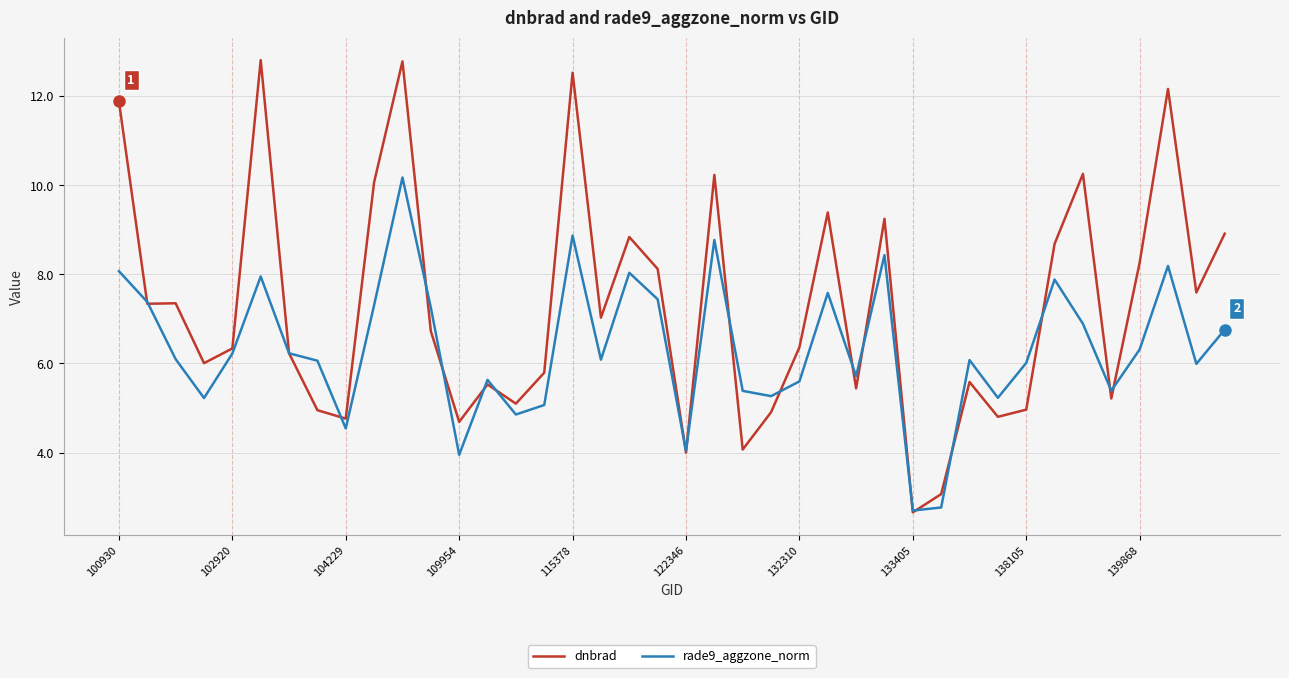

List the series in order of their peak value, lowest first.

rade9_aggzone_norm, dnbrad